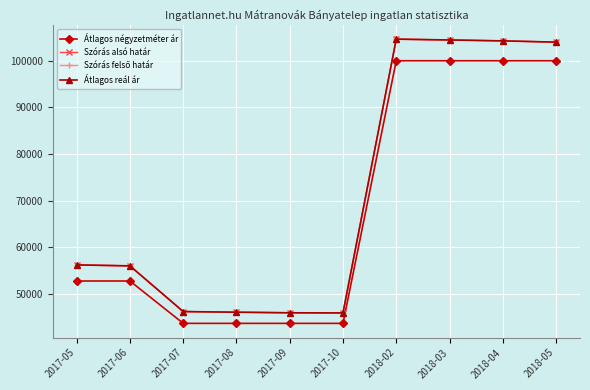

Between 2017-09 and 2018-03, which is larger?

2018-03